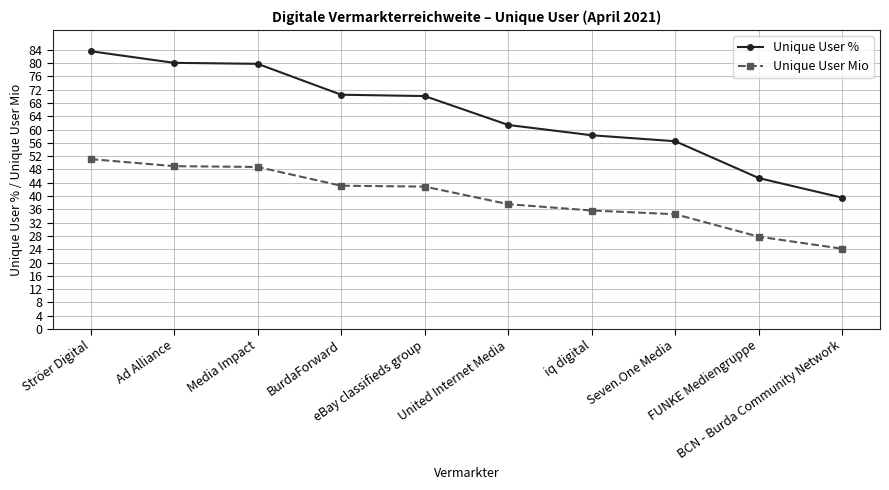

What is the difference between the second highest and second lowest values in the Unique User Mio series?

21.2